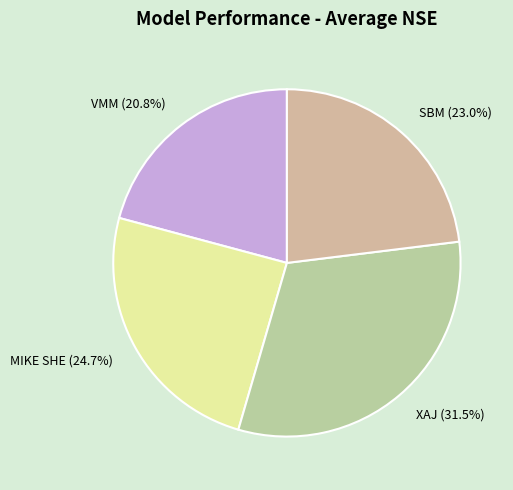

What is the largest slice in the pie chart?

XAJ